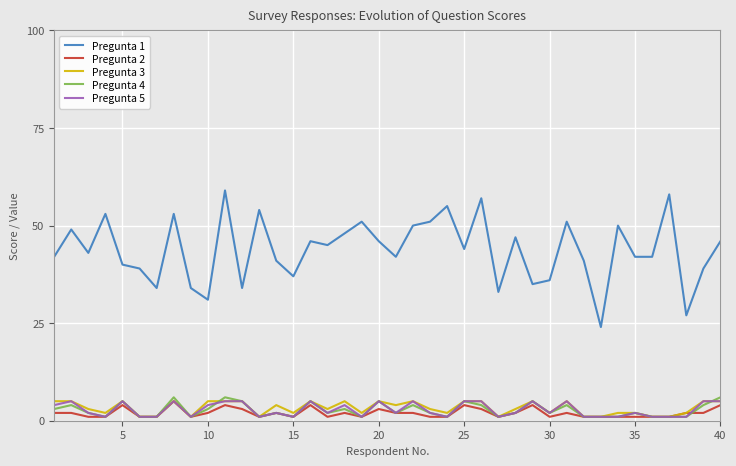

True or false: Pregunta 1 and Pregunta 3 cross at least once.

False